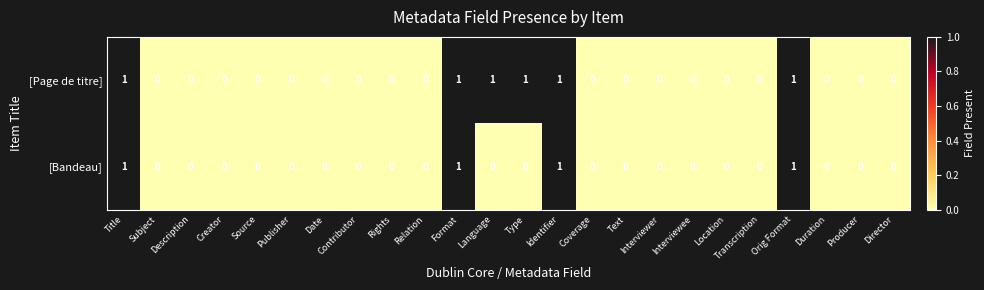

The [Page de titre] series shows 0 at Description. True or false?

True